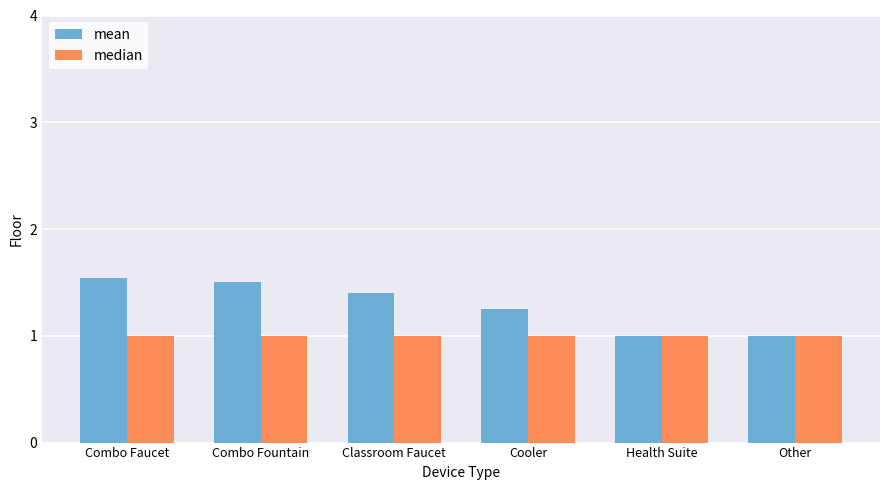

What is the sum of the mean values at Classroom Faucet and Combo Faucet?

2.9